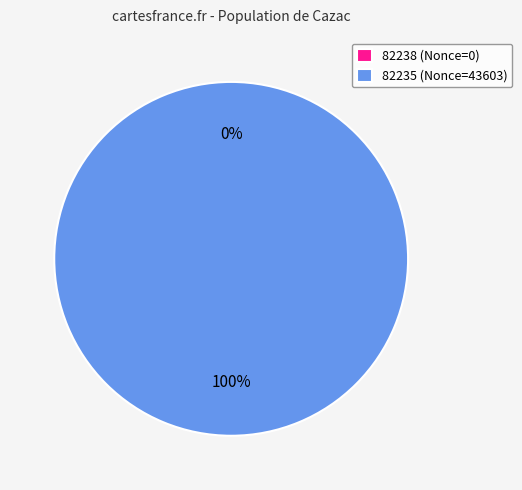

Does 82235 represent more than half of the total?

Yes